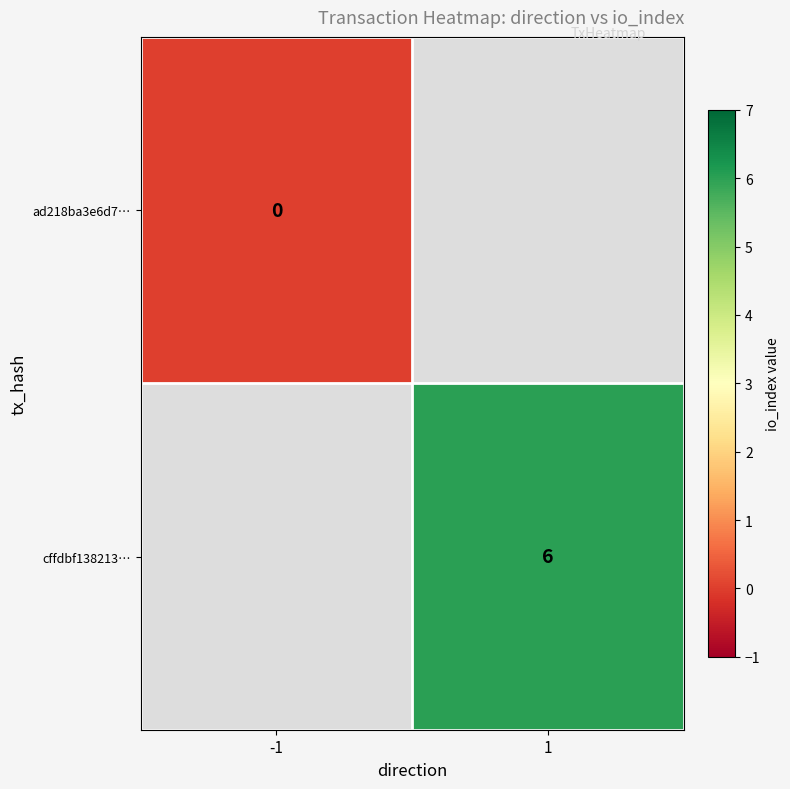

Is it true that cffdbf138213… equals 9 at 1?

False